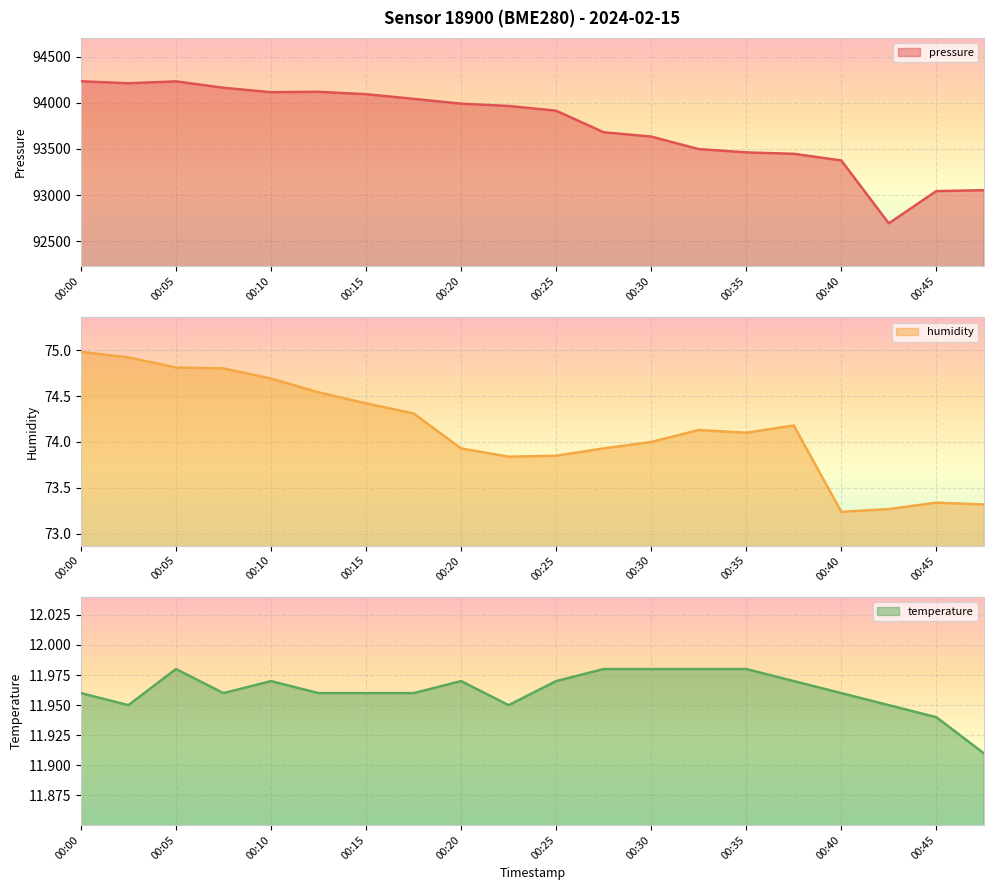

Which series has the widest spread of values?

pressure